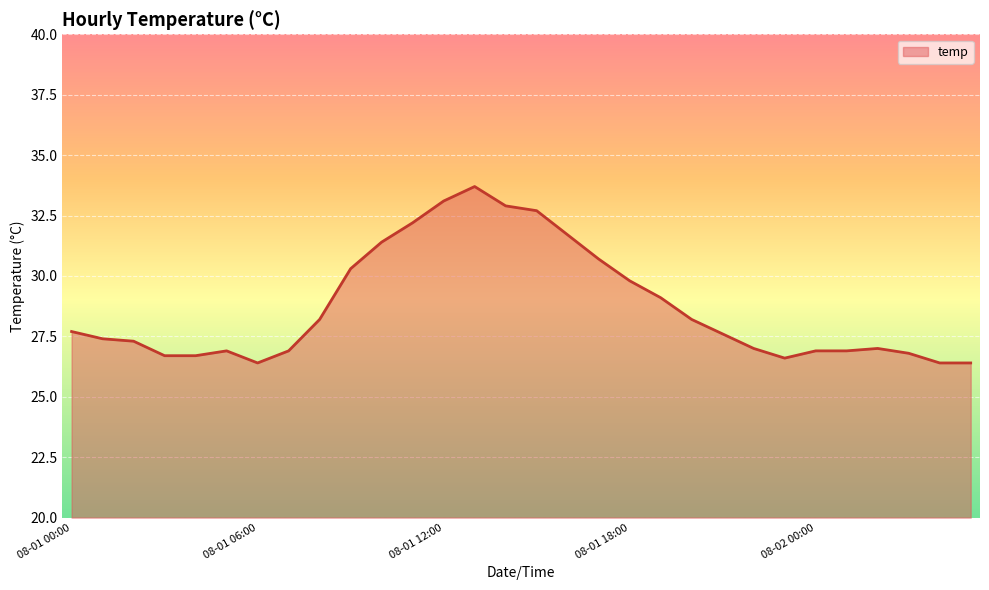

What is the smallest value displayed?

26.4